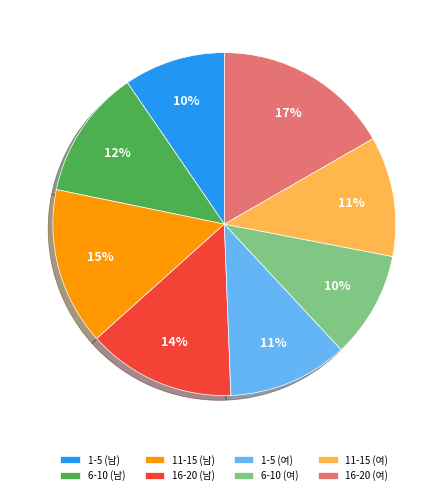

How many segments does this pie chart have?

8